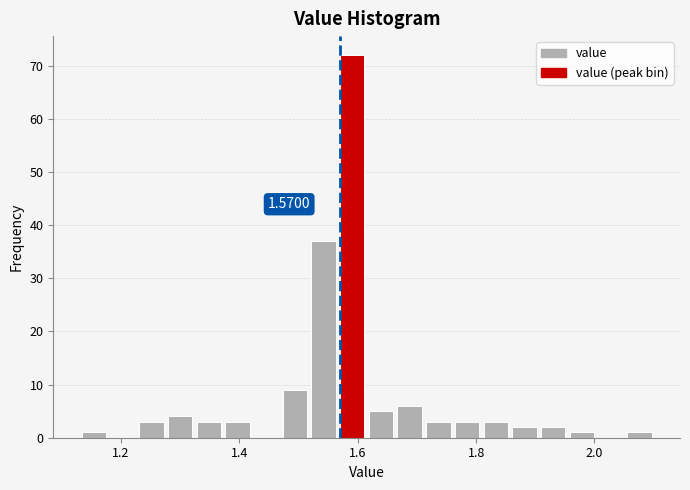

Read against the x-axis, roughly where is the centre of the tallest bar?

1.60